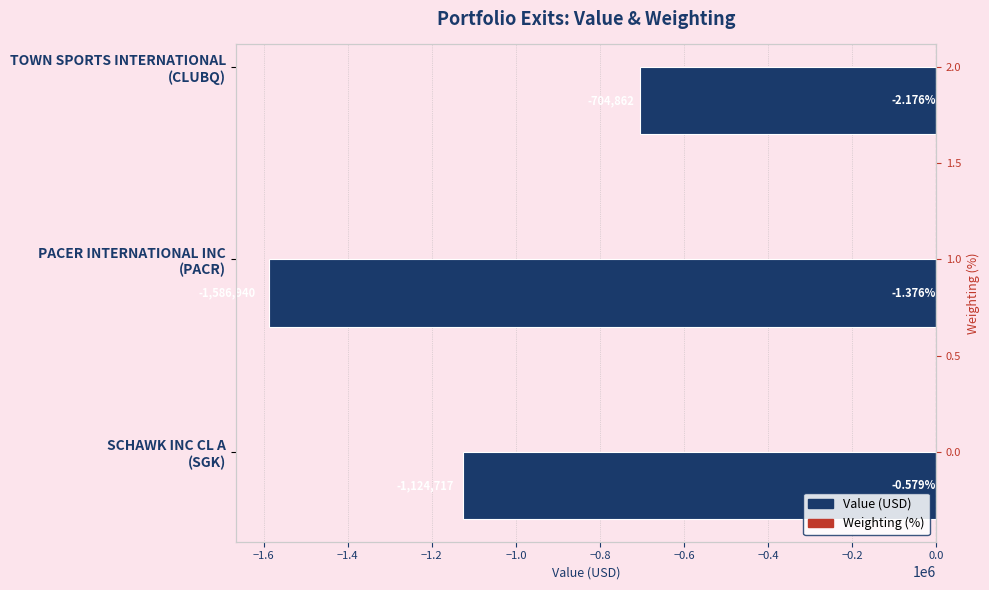

What is the greatest value displayed?

-0.6